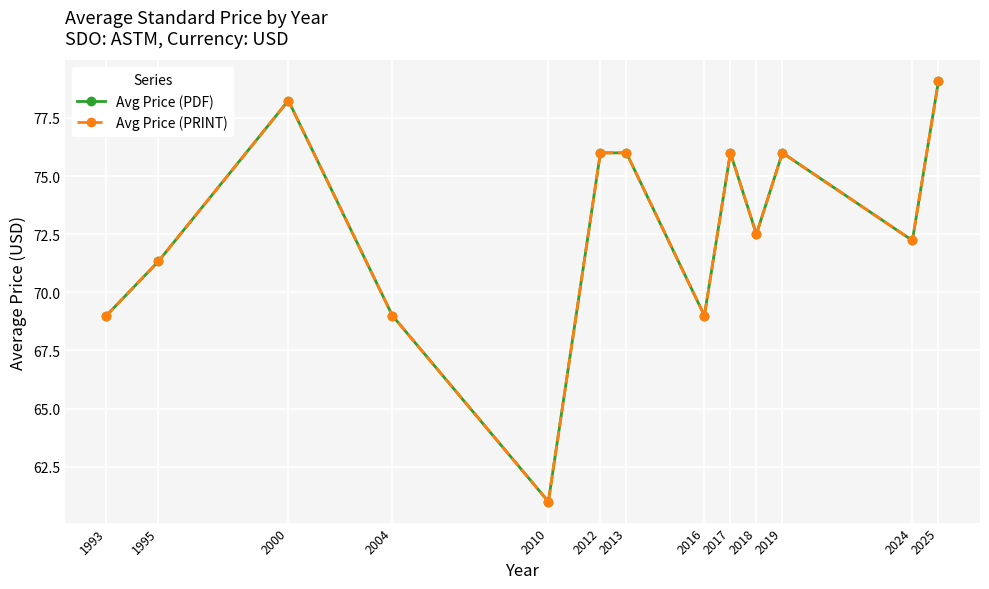

Where is the first local minimum for Avg Price (PRINT)?

2010